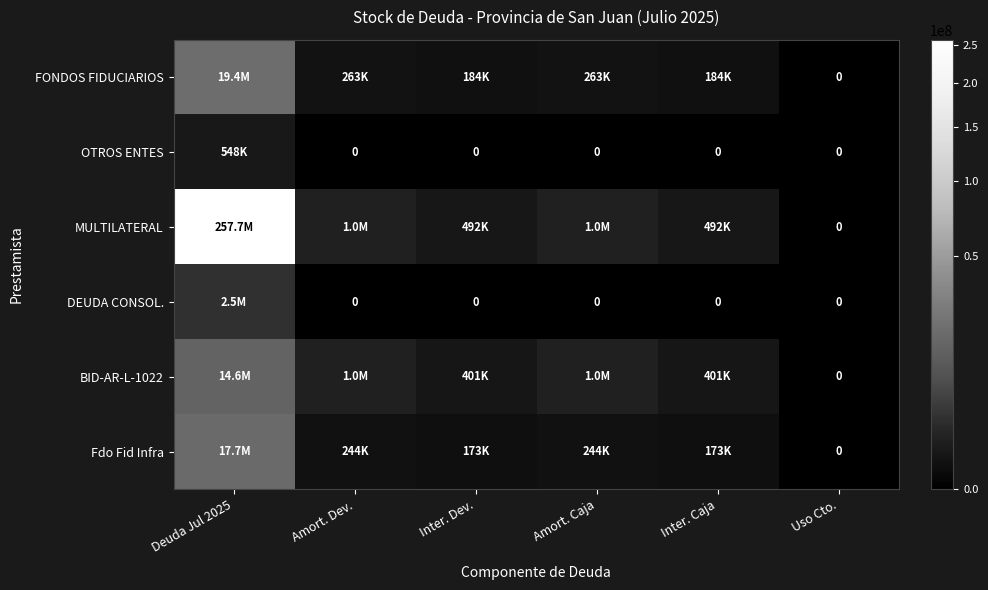

Which label corresponds to the smallest value in the chart?

Uso Cto.